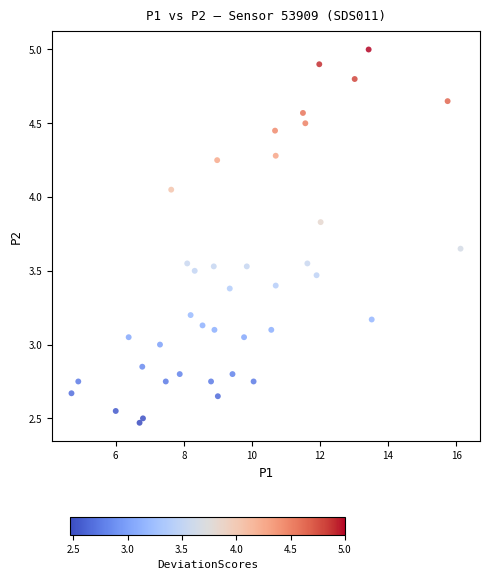

What is the range of X values (max minus min)?

11.4